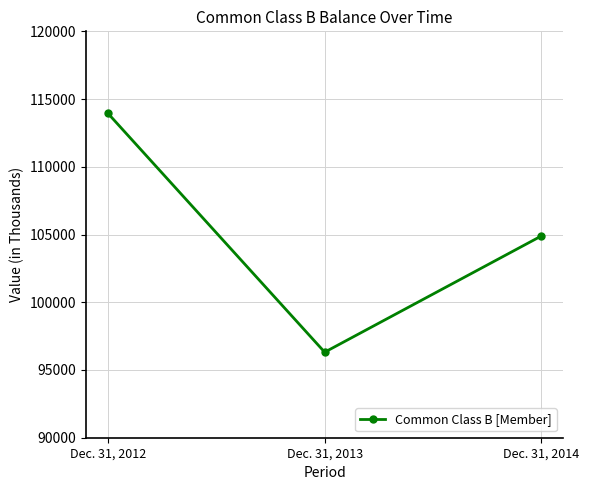

Which category has the highest value across all series?

Dec. 31, 2012